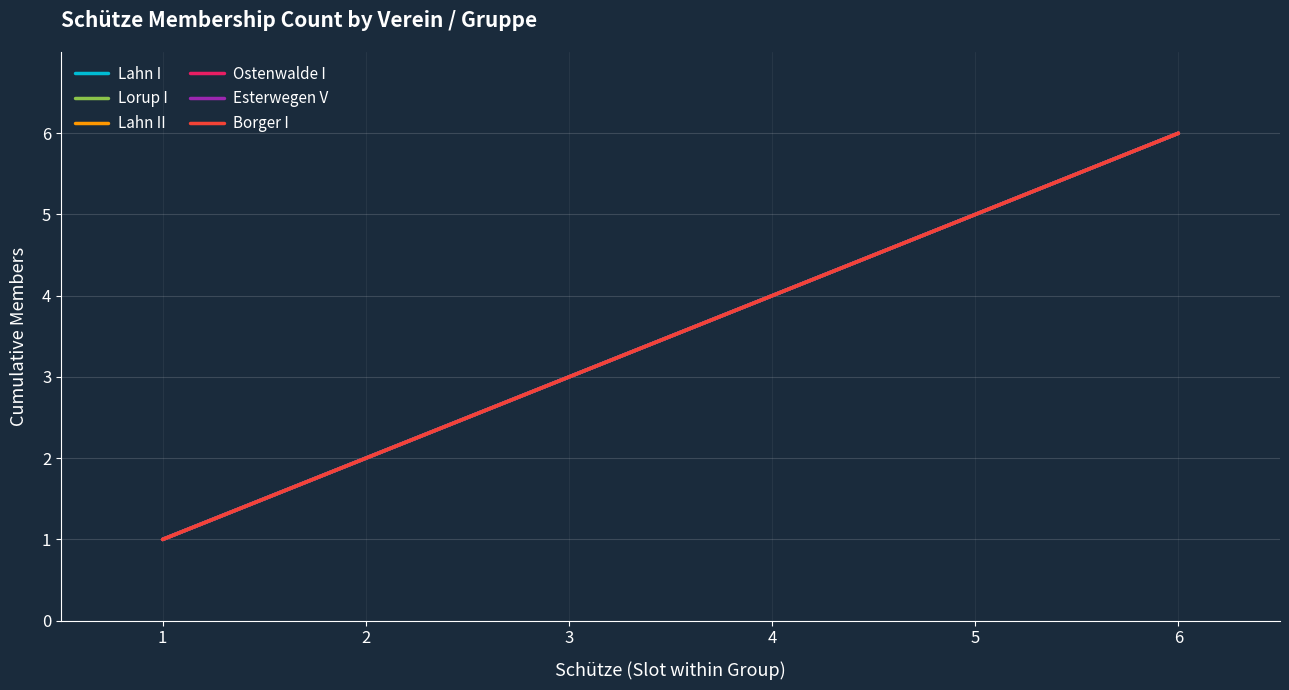

True or false: Borger I has more than 0 interior local peaks.

False